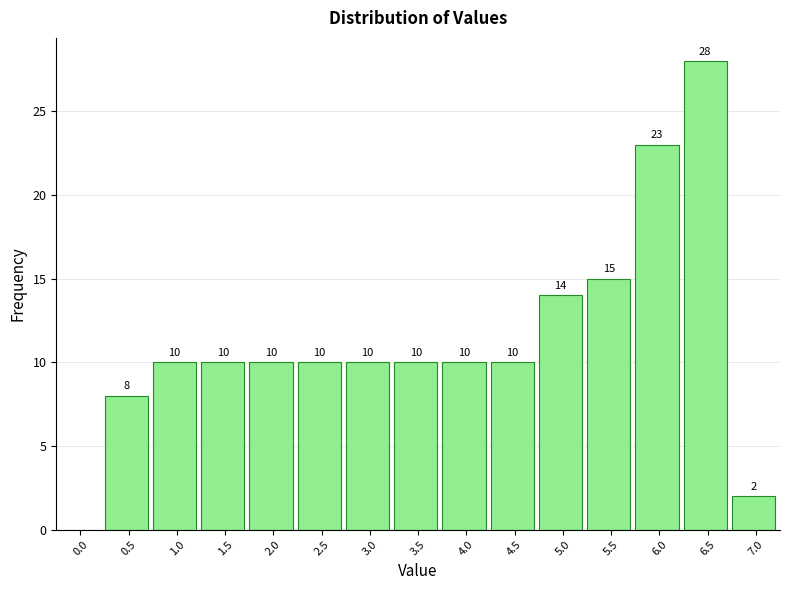

Reading right to left, extract all data points from this chart.

7.0=2	6.5=28	6.0=23	5.5=15	5.0=14	4.5=10	4.0=10	3.5=10	3.0=10	2.5=10	2.0=10	1.5=10	1.0=10	0.5=8	0.0=0